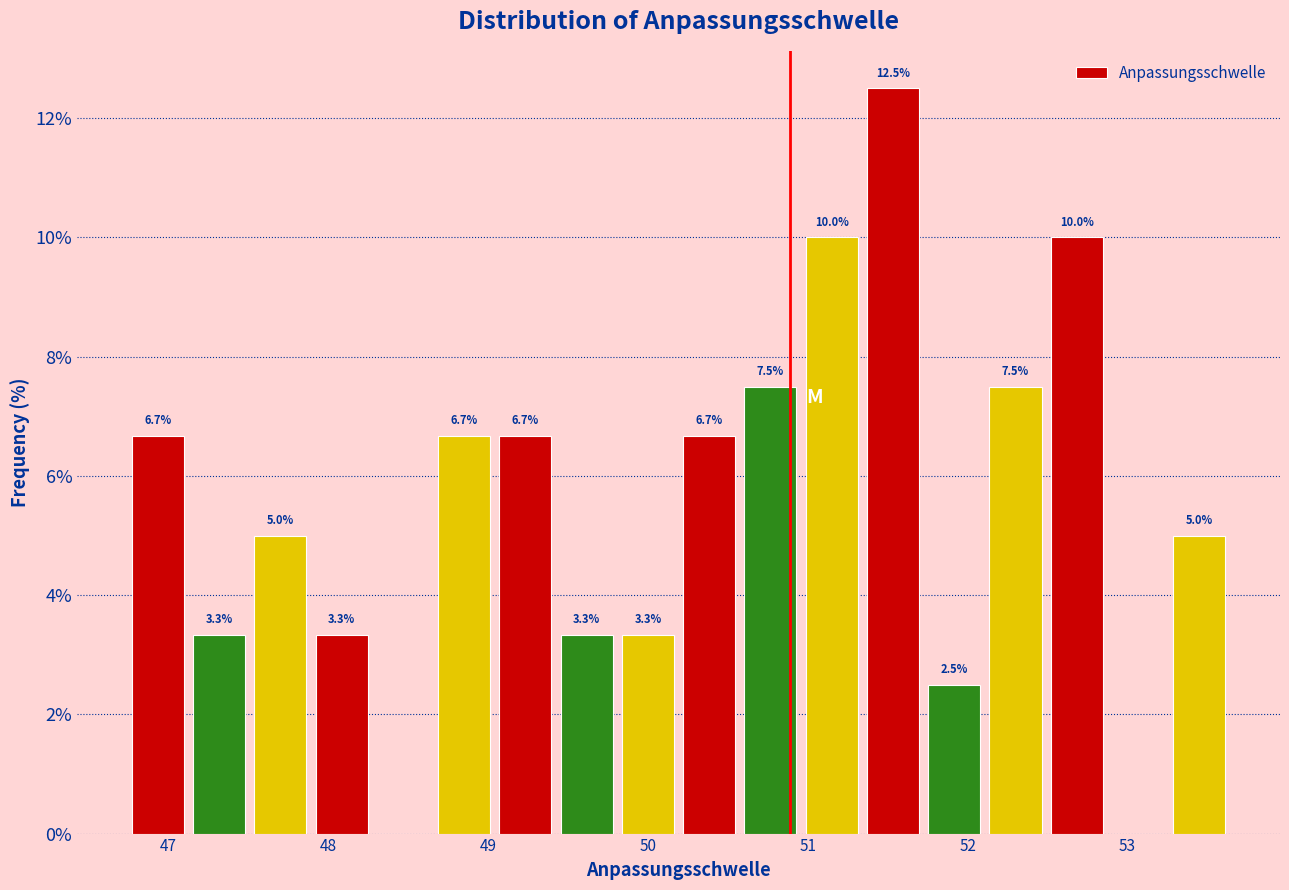

Read against the x-axis, roughly where is the centre of the tallest bar?

51.5